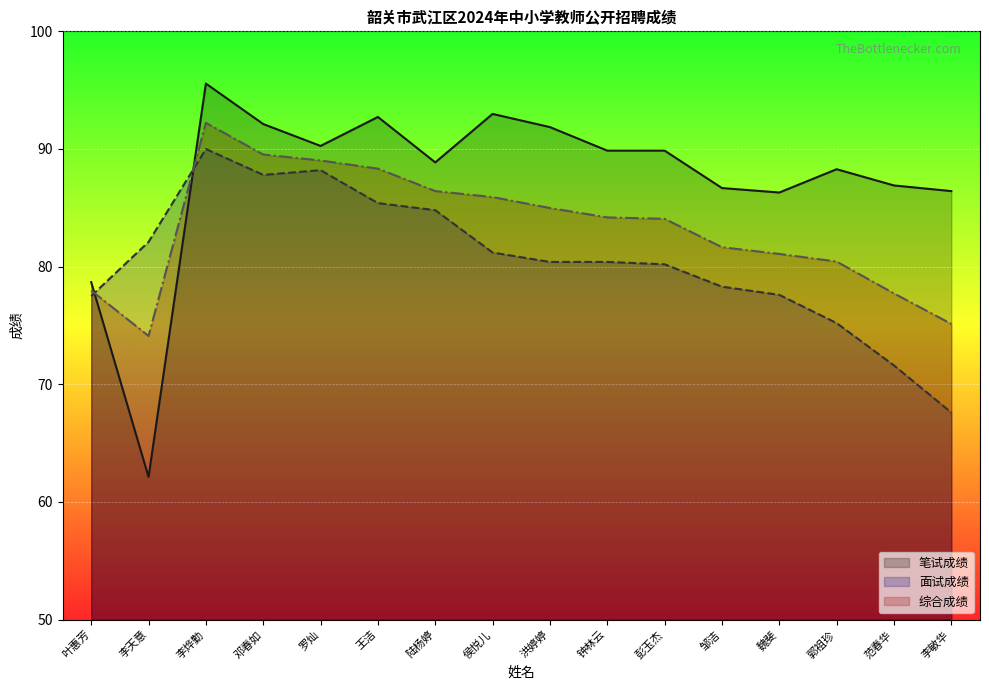

Reading left to right, transcribe all the data shown in this chart.

笔试成绩: 叶惠芳=78.7	李天意=62.1	李烨勤=95.6	邓春如=92.1	罗灿=90.3	王洁=92.7	陆杨婷=88.9	侯悦儿=93.0	洪婷婷=91.9	钟林云=89.9	彭玉杰=89.9	邹洁=86.7	魏斐=86.3	郭祖珍=88.3	范春华=86.9	李敏华=86.4
面试成绩: 叶惠芳=77.5	李天意=82.1	李烨勤=90.0	邓春如=87.8	罗灿=88.2	王洁=85.4	陆杨婷=84.8	侯悦儿=81.2	洪婷婷=80.4	钟林云=80.4	彭玉杰=80.2	邹洁=78.3	魏斐=77.6	郭祖珍=75.2	范春华=71.6	李敏华=67.6
综合成绩: 叶惠芳=78.0	李天意=74.1	李烨勤=92.2	邓春如=89.5	罗灿=89.0	王洁=88.3	陆杨婷=86.4	侯悦儿=85.9	洪婷婷=85.0	钟林云=84.2	彭玉杰=84.1	邹洁=81.7	魏斐=81.1	郭祖珍=80.4	范春华=77.7	李敏华=75.1